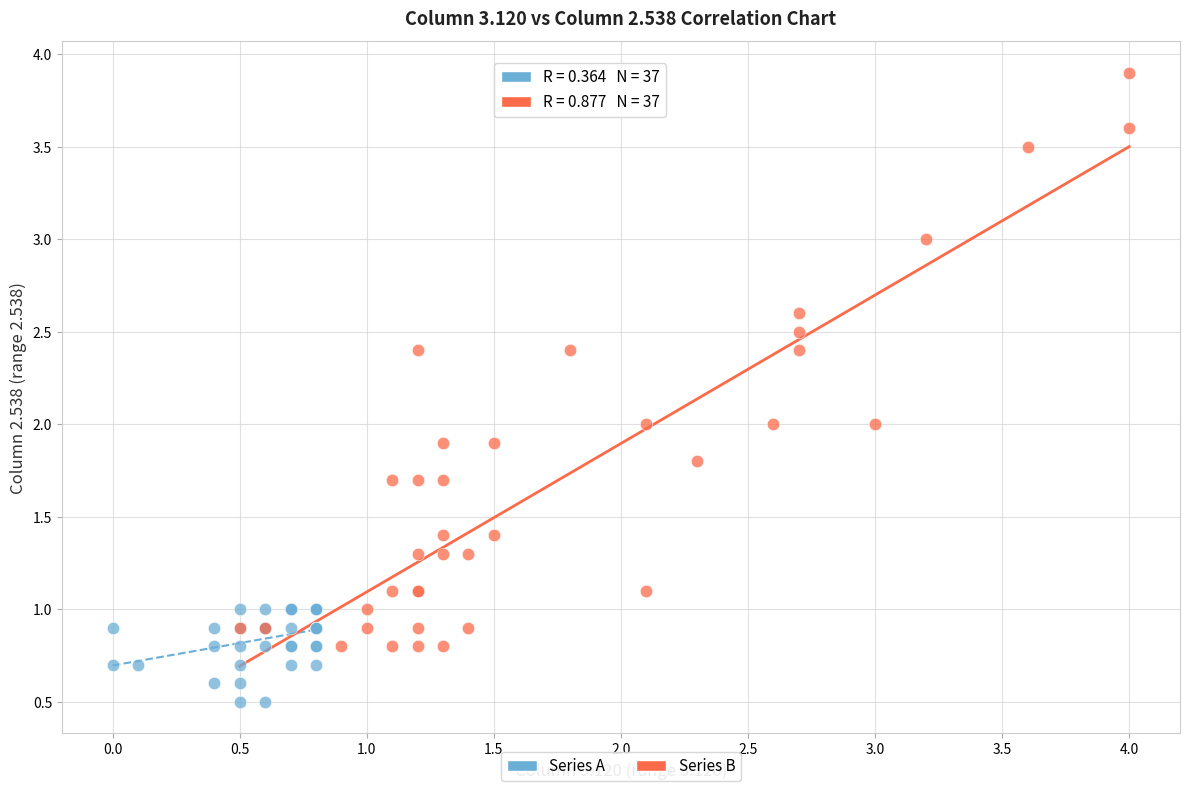

What are all the series names shown in the legend?

Series A, Series B